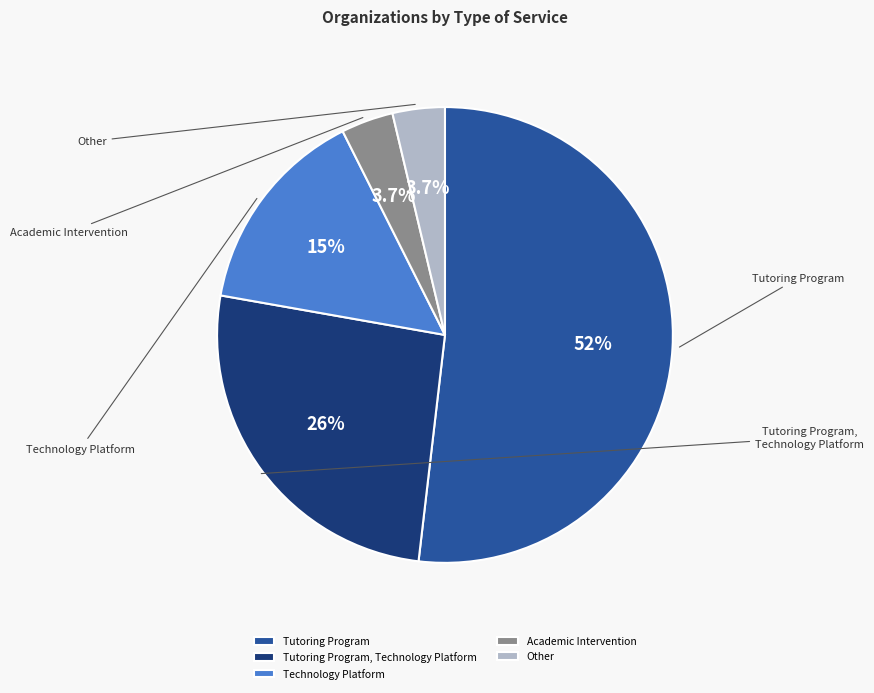

What is the ratio of the value at Academic Intervention to the value at Tutoring Program?

0.1